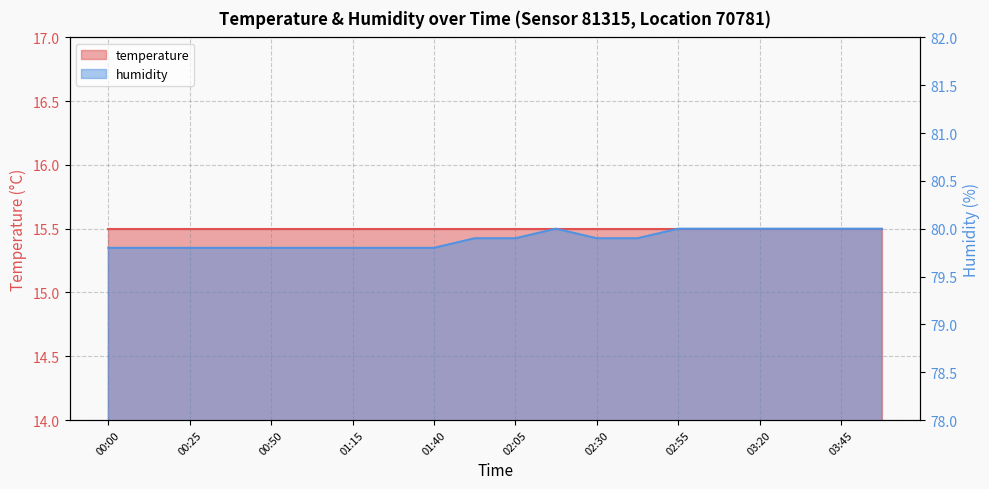

Does the chart have visible grid lines?

Yes